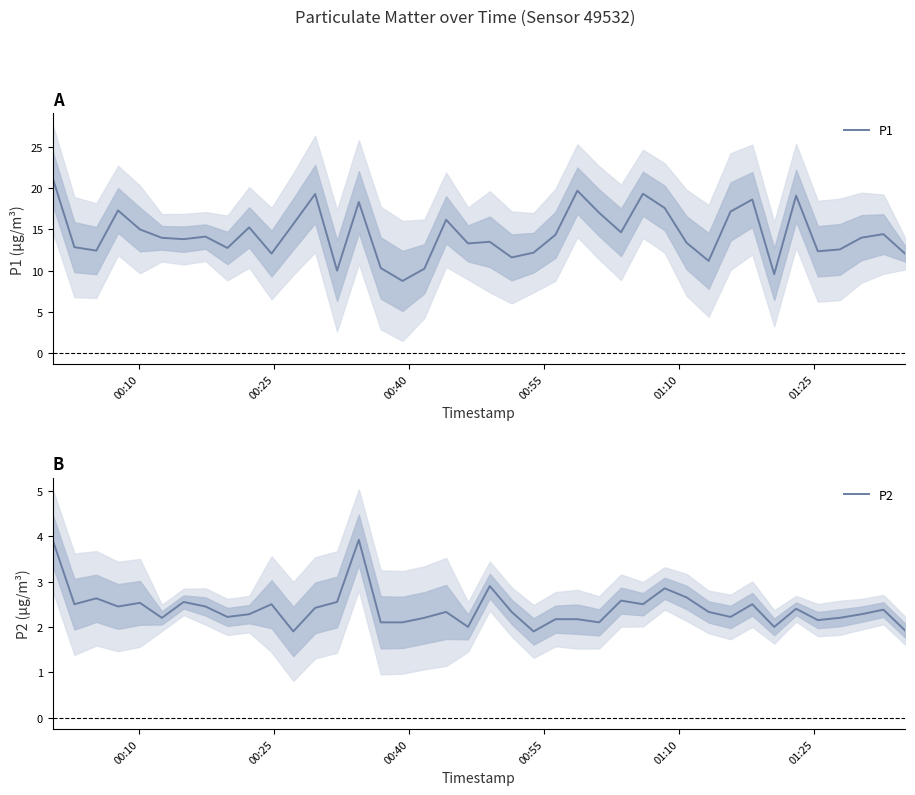

What is the lowest value of the P1 series?

8.8